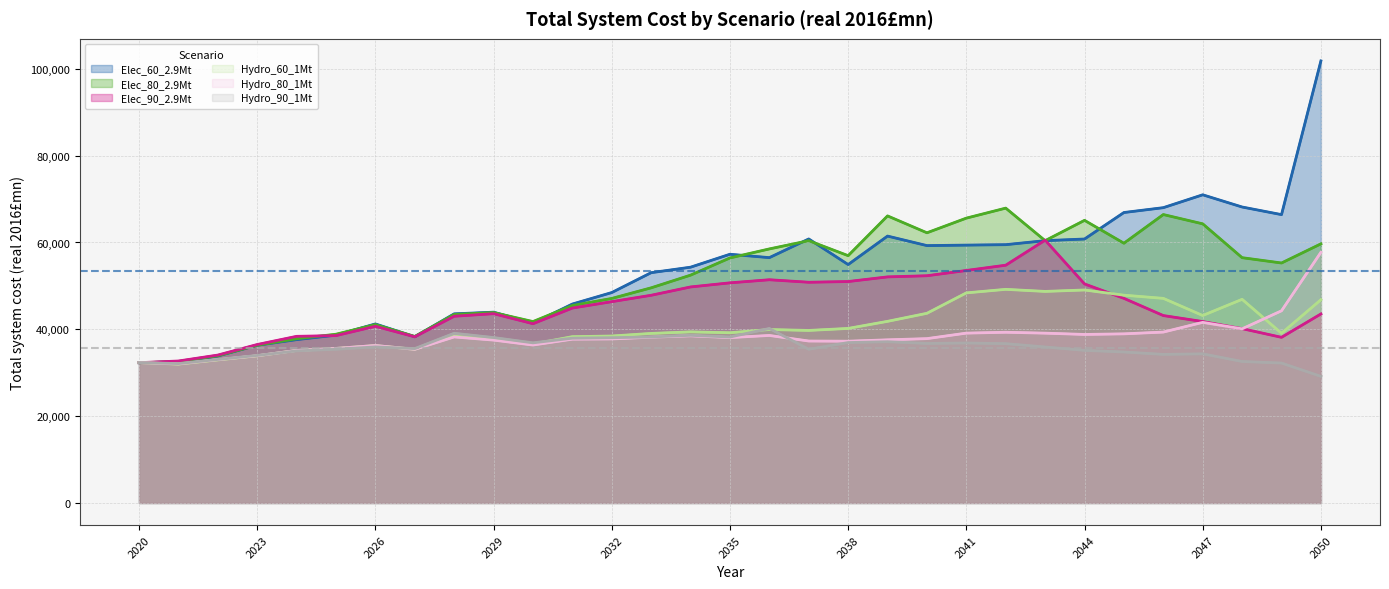

What is the maximum value for Hydro_80_1Mt?

57734